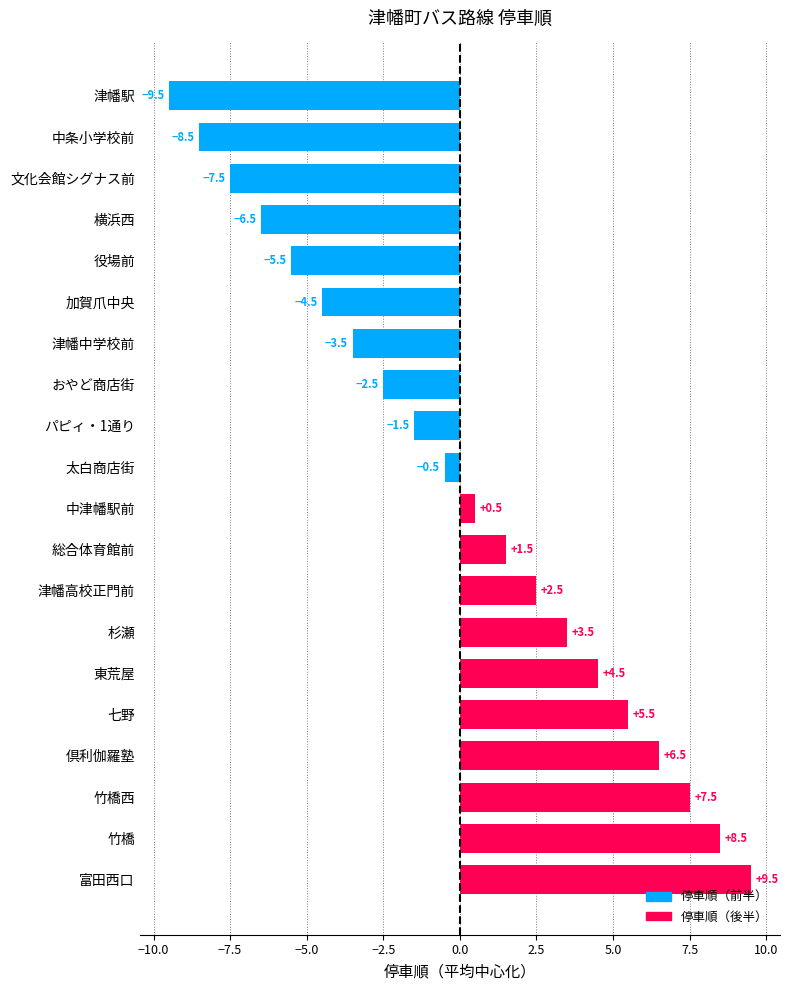

The value at 杉瀬 is 2.2. True or false?

False